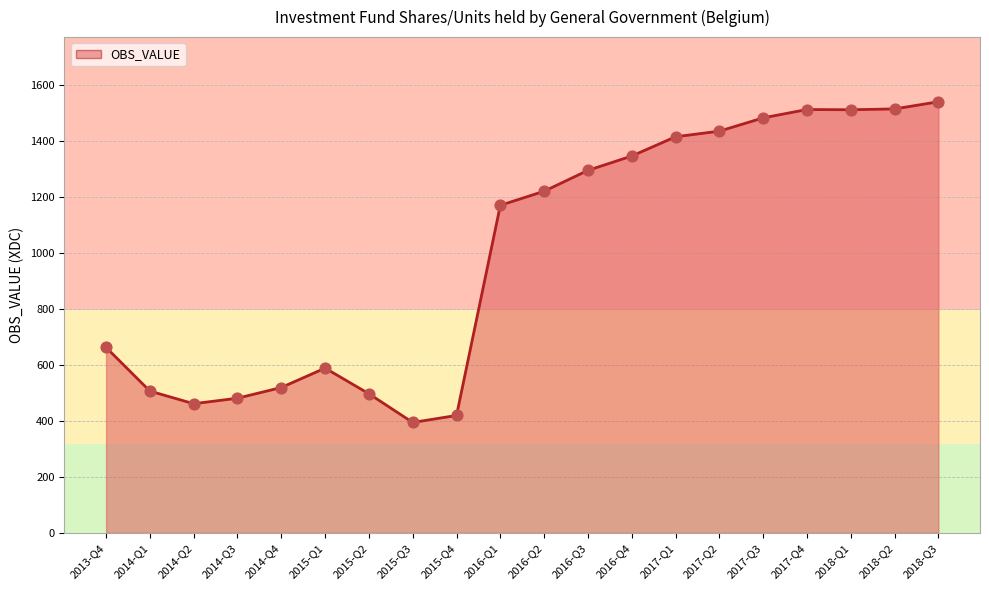

Between 2014-Q4 and 2017-Q3, which is larger?

2017-Q3